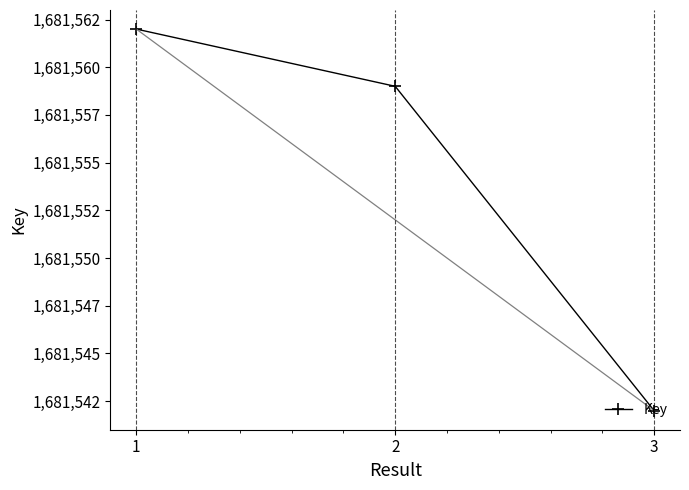

The value at 2 is 860364. True or false?

False